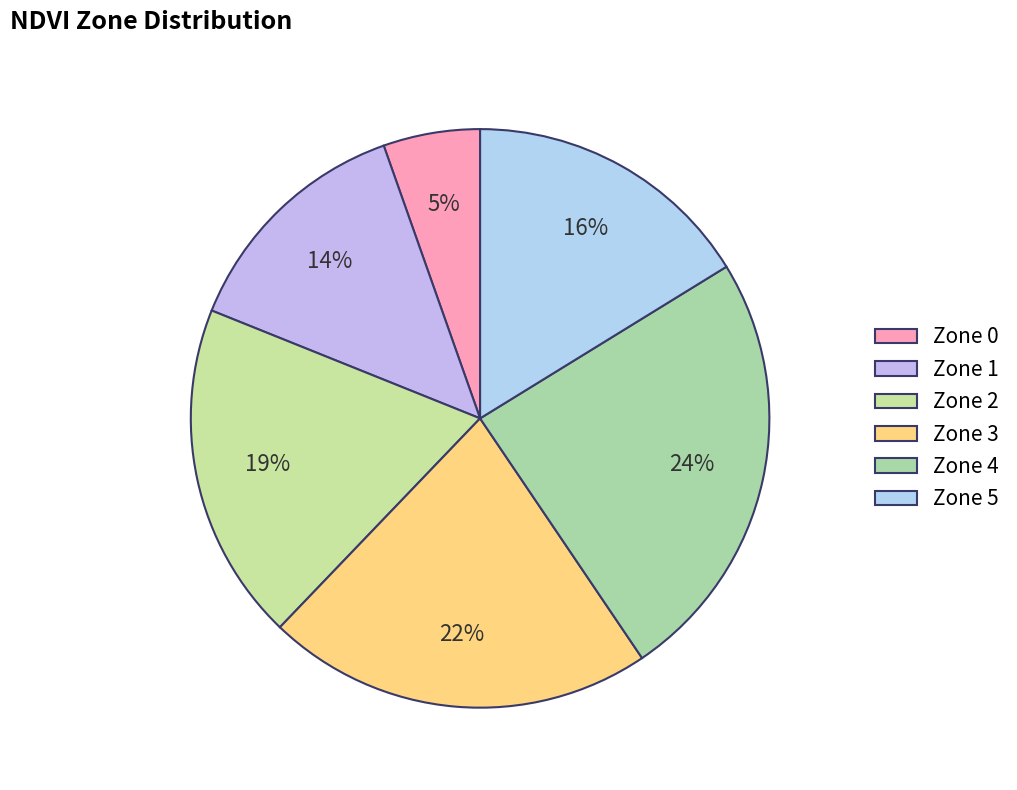

Is Zone 2 the majority of the pie?

No